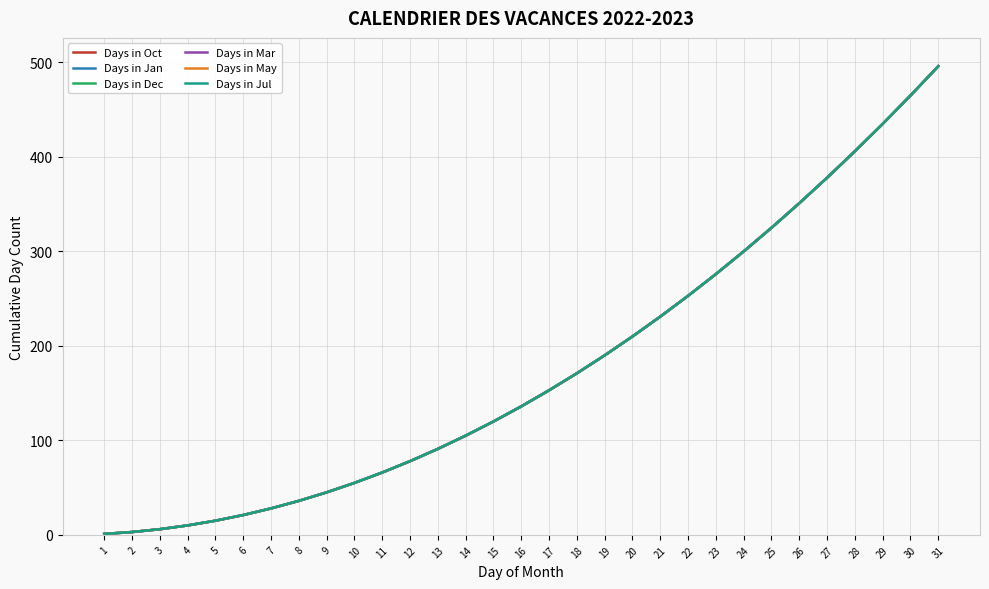

Does the chart display data point markers on the line(s)?

No